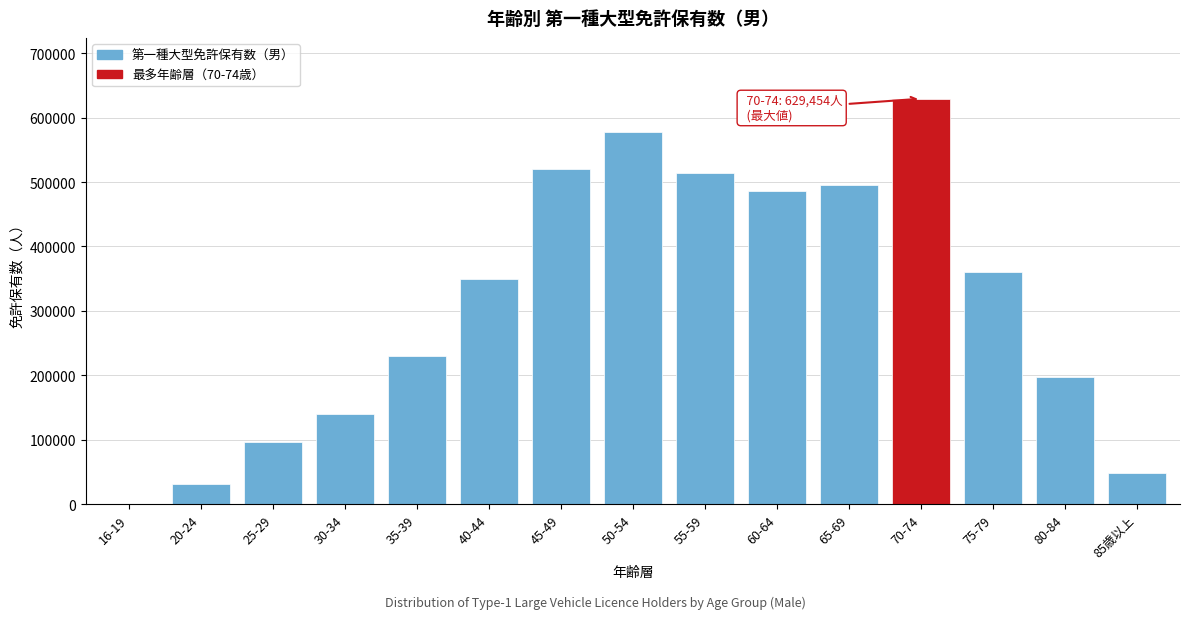

Reading right to left, what are all the values shown in this chart?

85歳以上=48503	80-84=197234	75-79=360647	70-74=629454	65-69=496170	60-64=486868	55-59=513953	50-54=577866	45-49=520473	40-44=350214	35-39=229450	30-34=140173	25-29=96913	20-24=30849	16-19=144